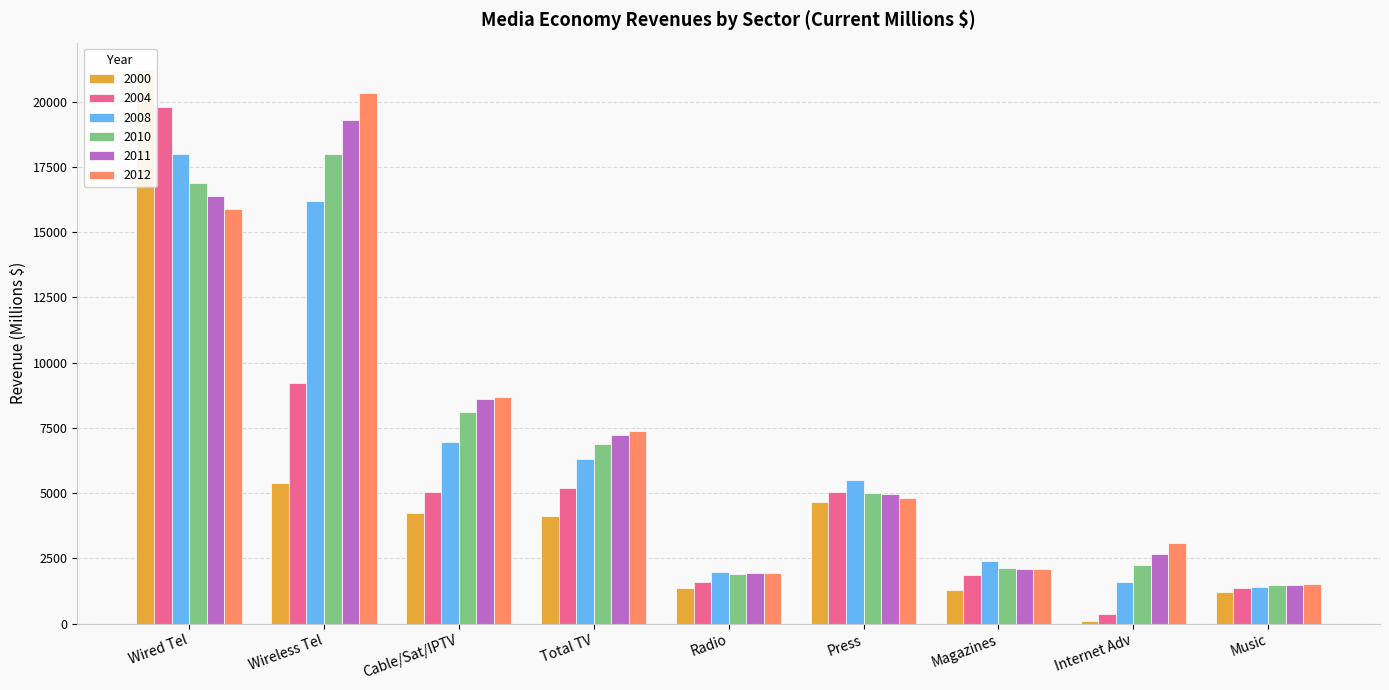

Which series has the widest spread of values?

2000